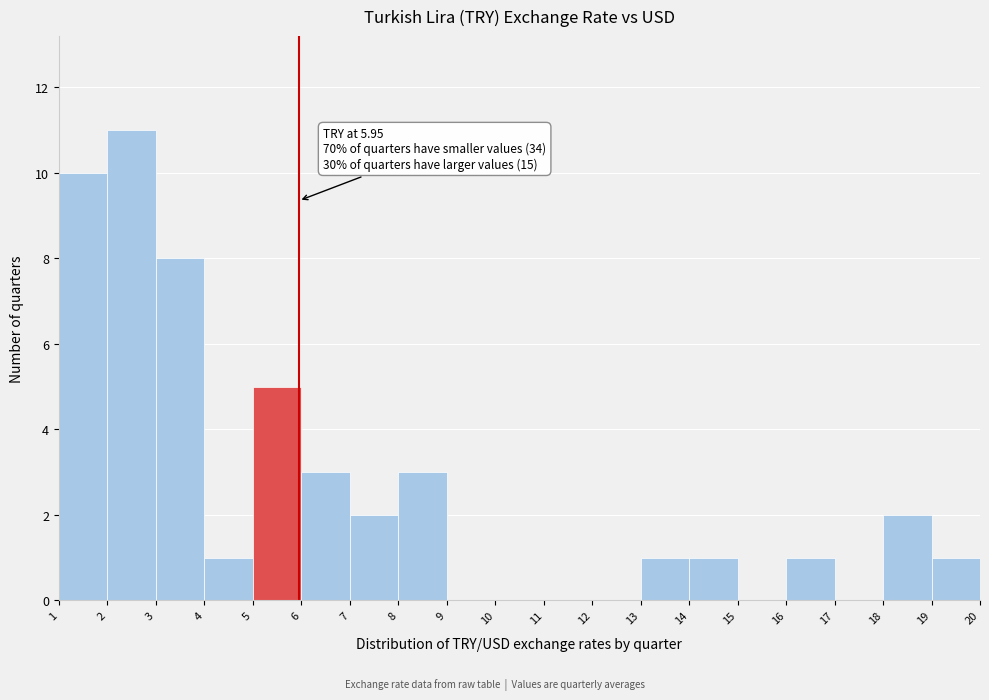

Over which range of the x-axis is the bar tallest?

2 to 3